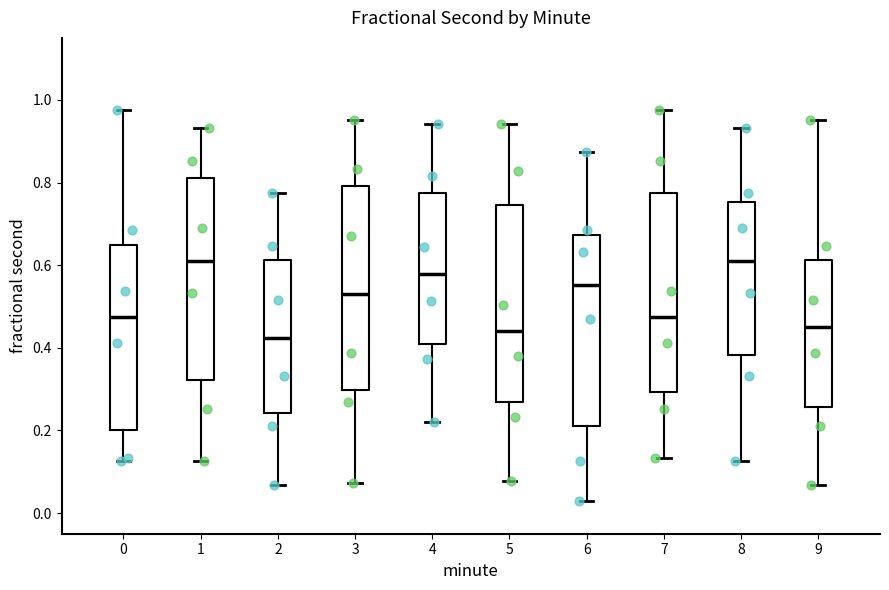

Reading left to right, transcribe this box plot: for each box, give where its median line is, the range the box spans, and where its two whiskers end, as read against the y-axis. The values are not printed on the chart, so give them approximately, as read against the axis.

0: median 0.48, box 0.20 to 0.64, whiskers 0.12 to 0.98
1: median 0.62, box 0.32 to 0.82, whiskers 0.12 to 0.94
2: median 0.42, box 0.24 to 0.62, whiskers 0.06 to 0.78
3: median 0.52, box 0.30 to 0.80, whiskers 0.08 to 0.96
4: median 0.58, box 0.40 to 0.78, whiskers 0.22 to 0.94
5: median 0.44, box 0.26 to 0.74, whiskers 0.08 to 0.94
6: median 0.56, box 0.22 to 0.68, whiskers 0.02 to 0.88
7: median 0.48, box 0.30 to 0.78, whiskers 0.14 to 0.98
8: median 0.62, box 0.38 to 0.76, whiskers 0.12 to 0.94
9: median 0.46, box 0.26 to 0.62, whiskers 0.06 to 0.96